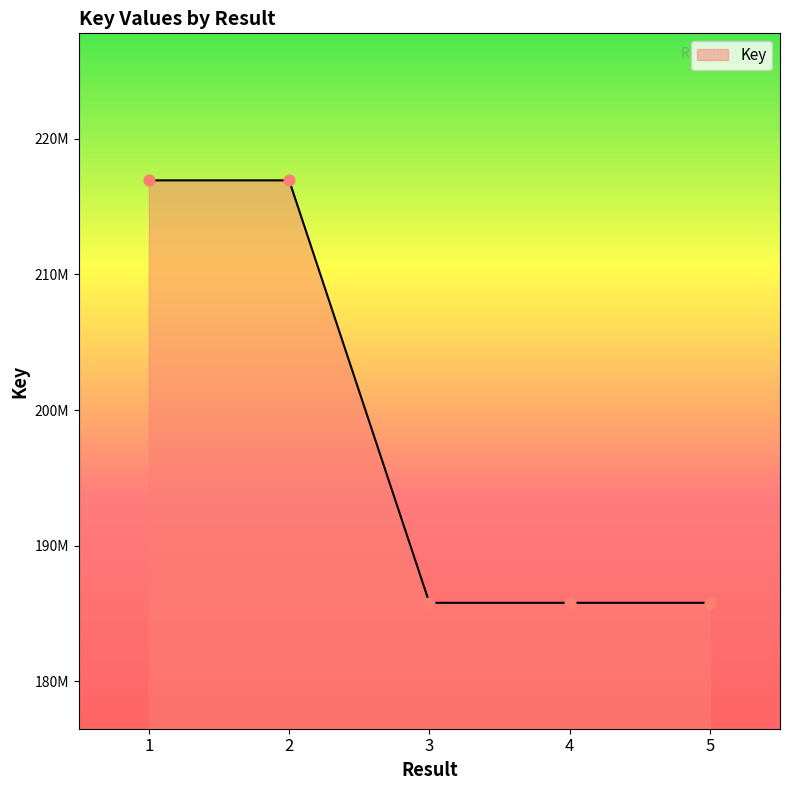

Does the chart have visible grid lines?

No